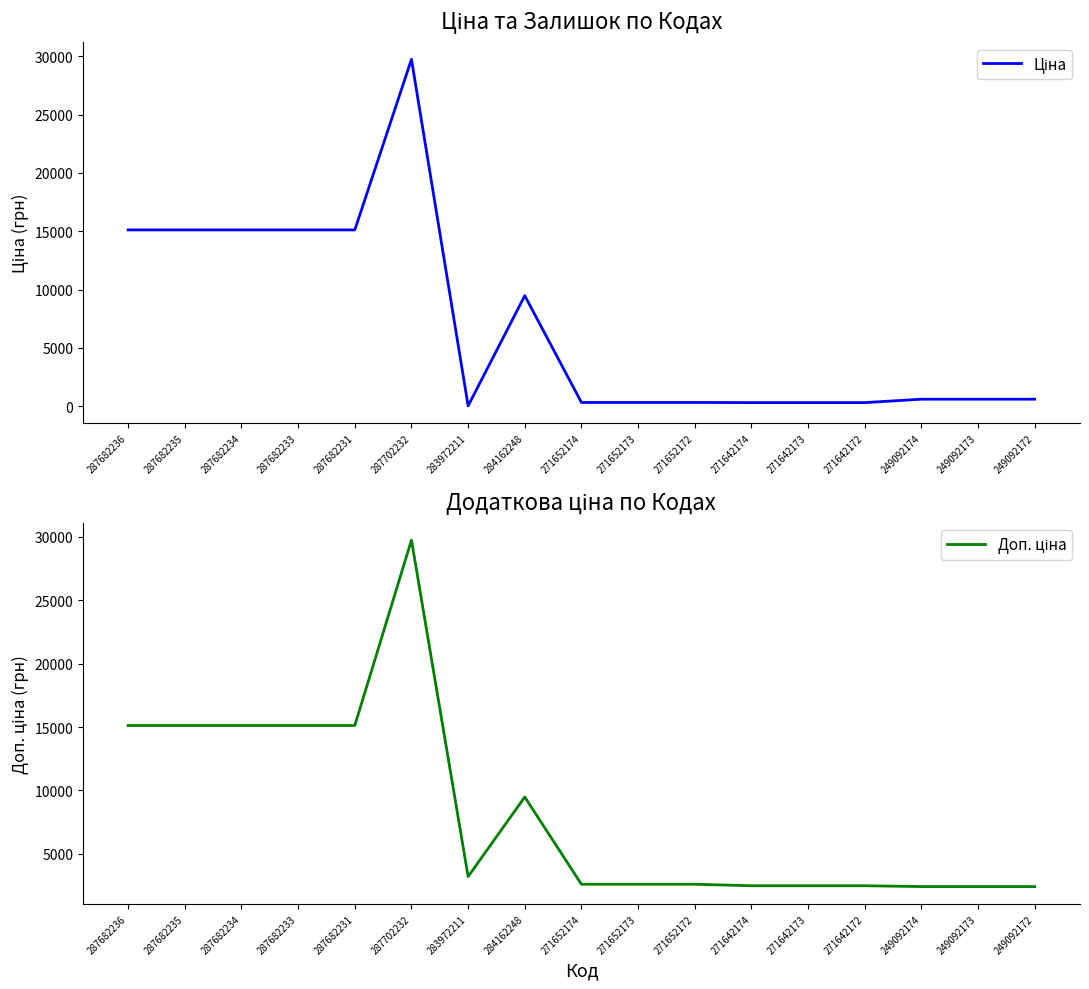

At which category does the chart reach its peak across all series?

287702232